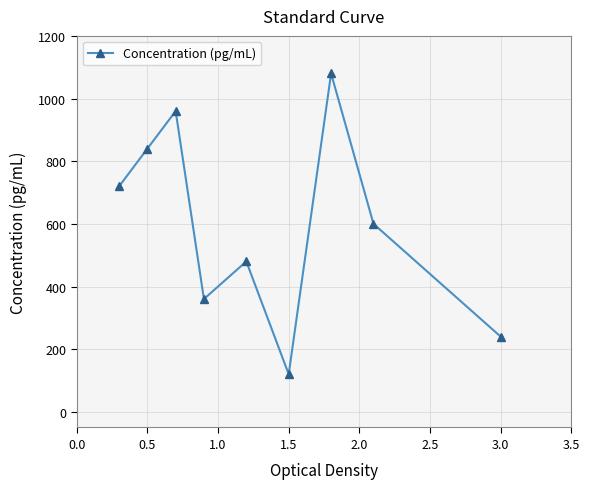

How many data points are less than 600?

4